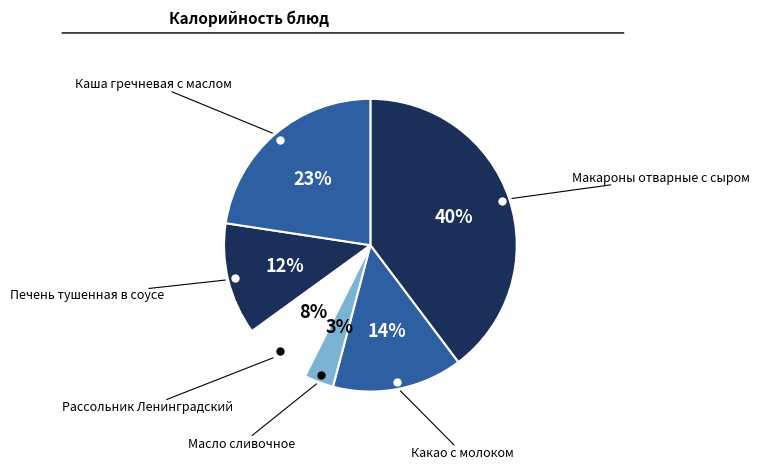

How many slices are in this pie chart?

6